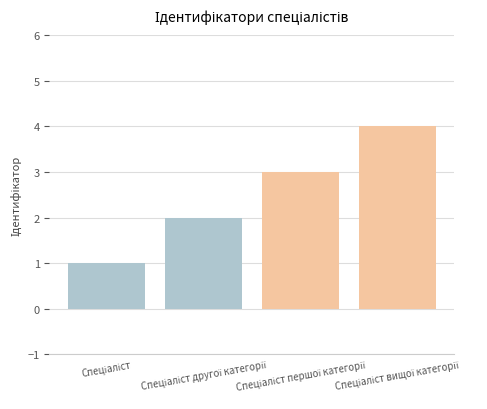

What is the sum of all values?

10